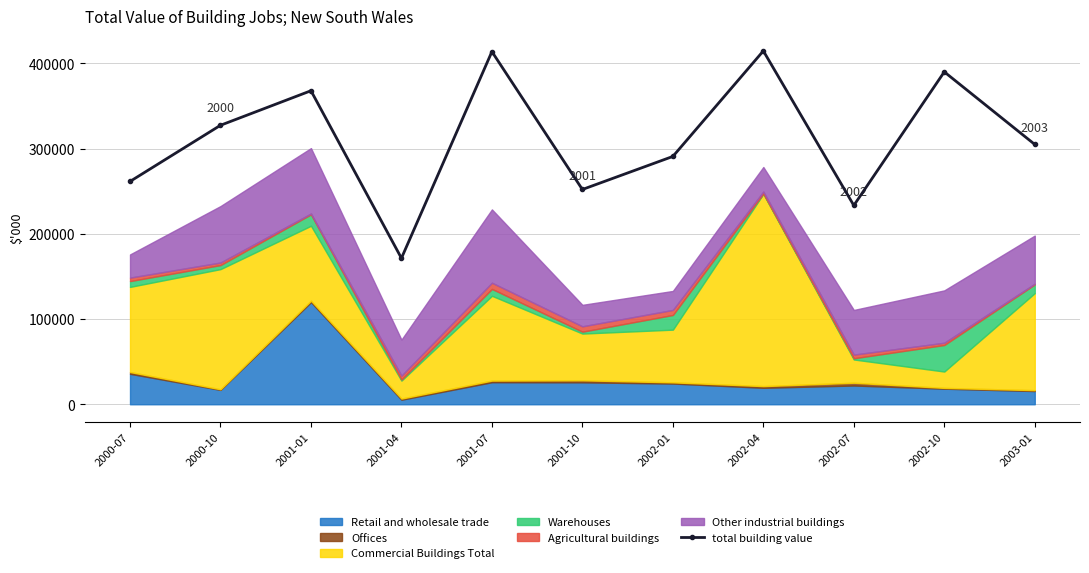

What is the label of the 10th point from the right?

2000-10